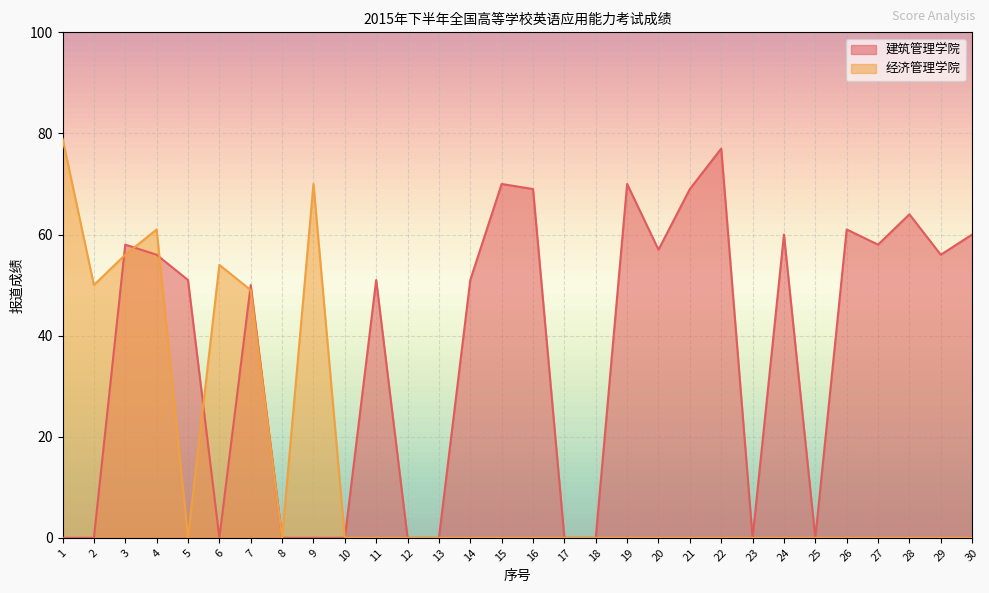

Where does the 建筑管理学院 series first go above 51?

3